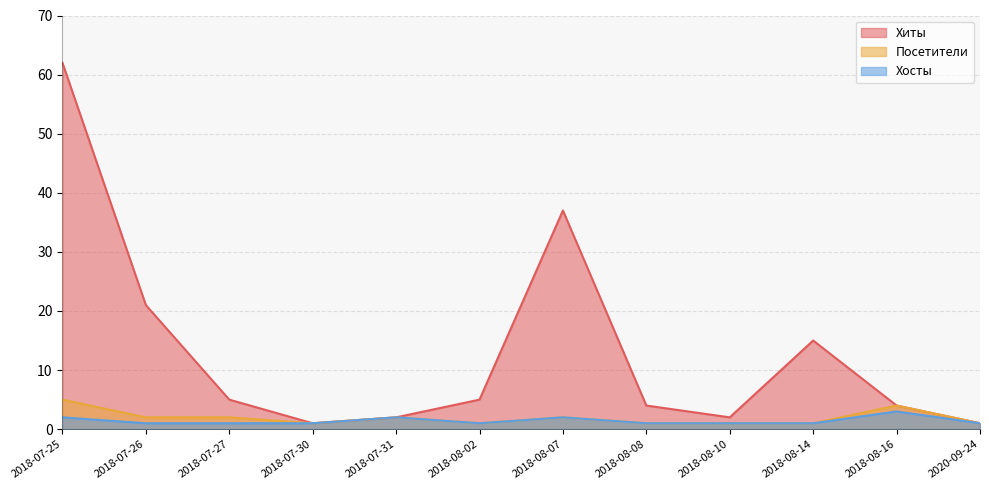

How many values in the Хиты series exceed 5?

4